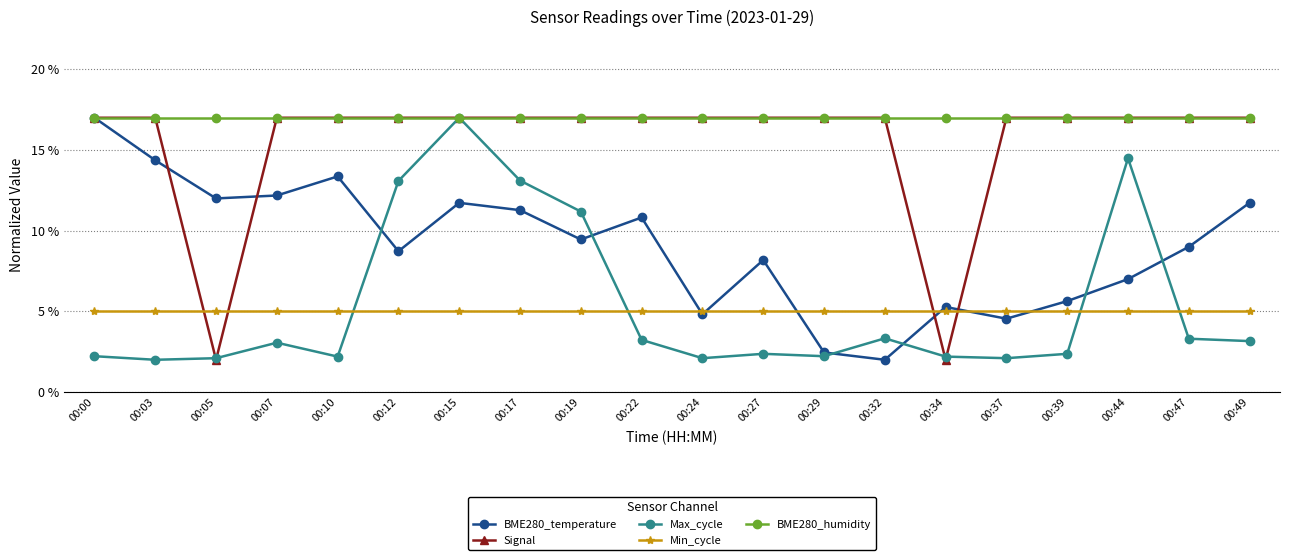

Which series has the largest total across all categories?

BME280_humidity